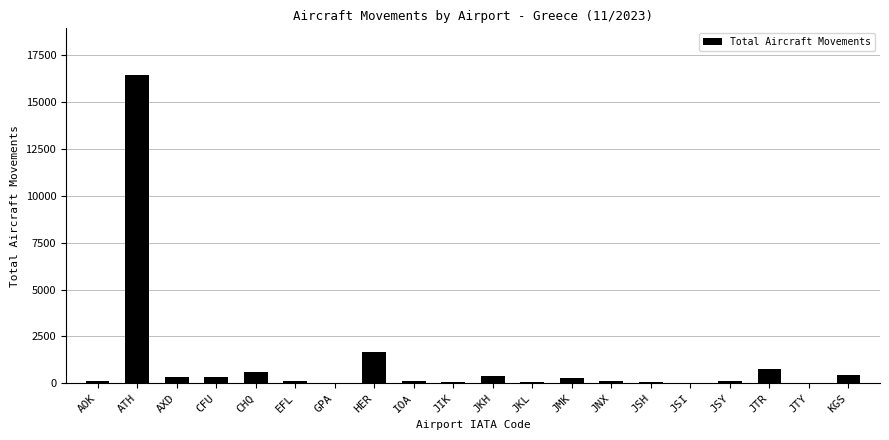

Approximately how many times larger is the value at KGS compared to JTR?

0.6